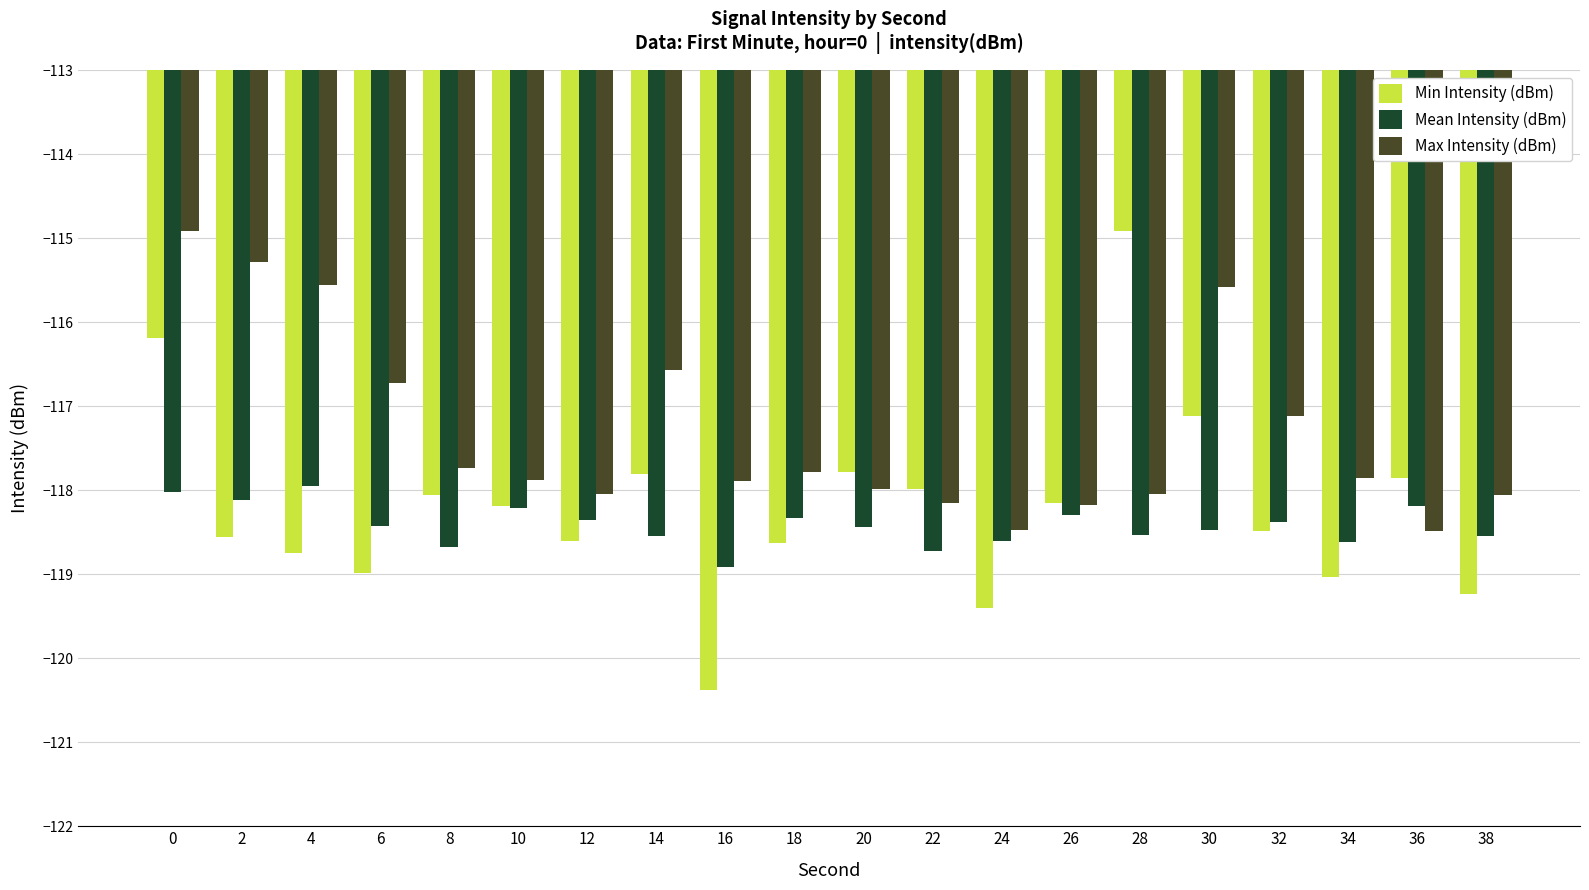

Which series has the largest total across all categories?

Max Intensity (dBm)